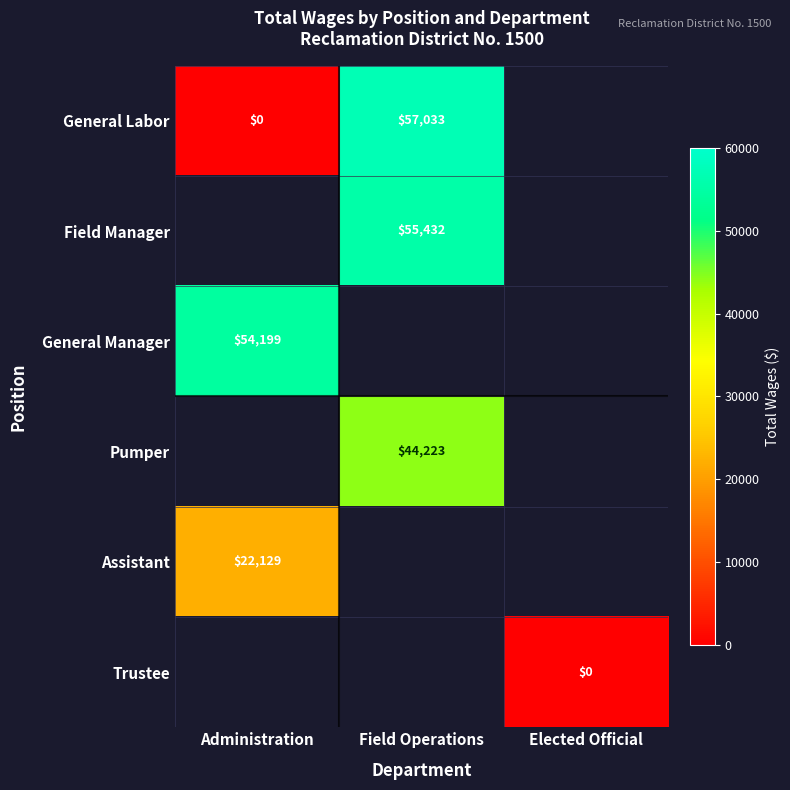

How many series are shown in this chart?

6